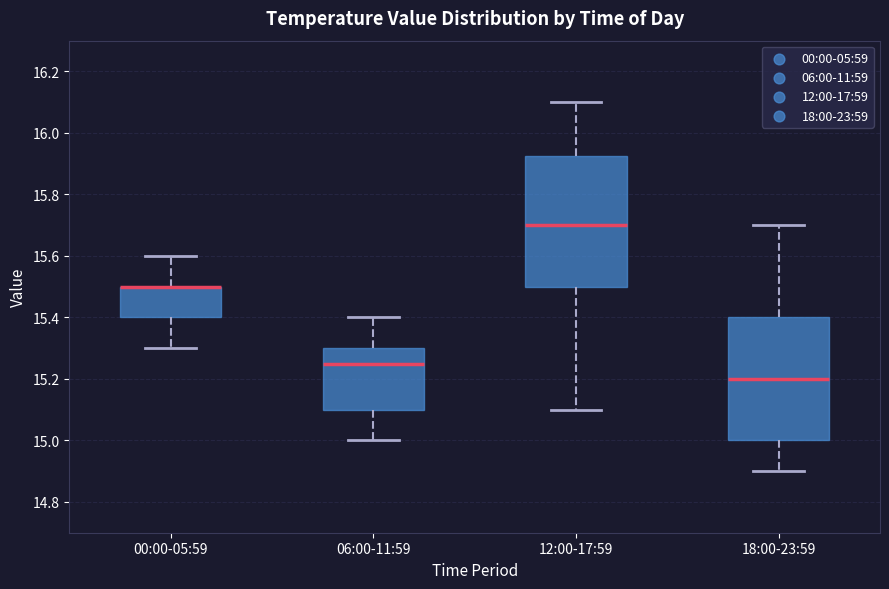

Where does the lower whisker of the box for 12:00-17:59 end on the y-axis? The values are not printed on the chart, so give them approximately, as read against the axis.

15.10